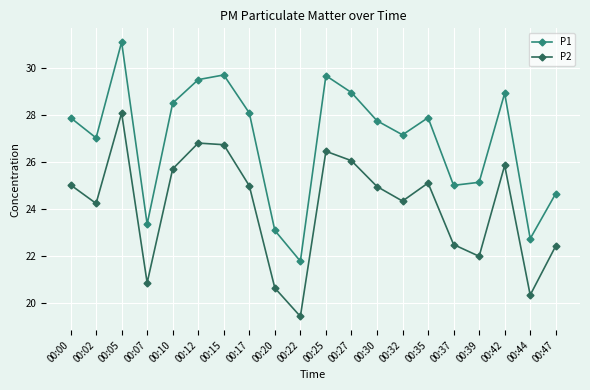

Is it true that P2 equals 22.5 at 00:37?

True